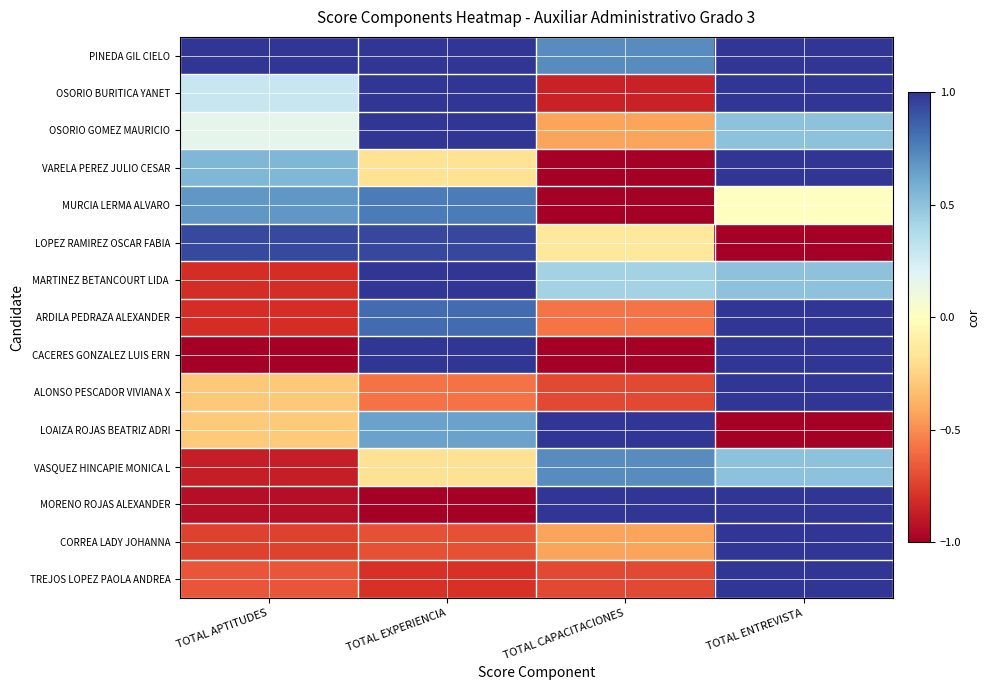

Which label corresponds to the smallest value in the chart?

TOTAL CAPACITACIONES